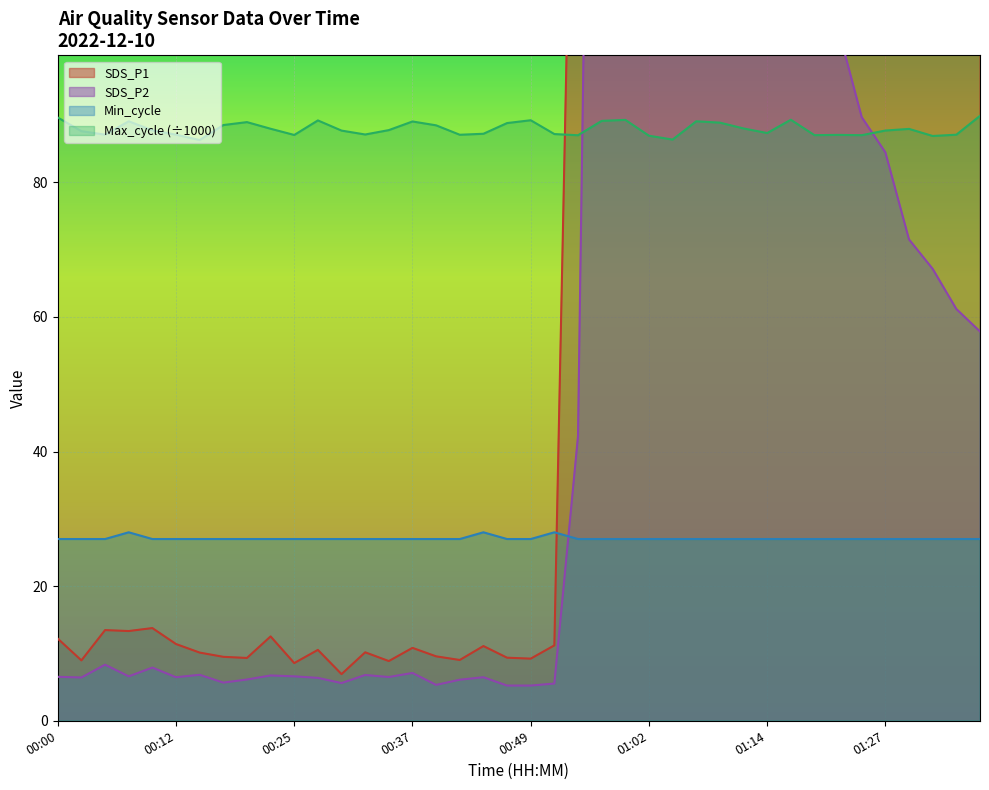

What is the lowest value of the SDS_P2 series?

5.2